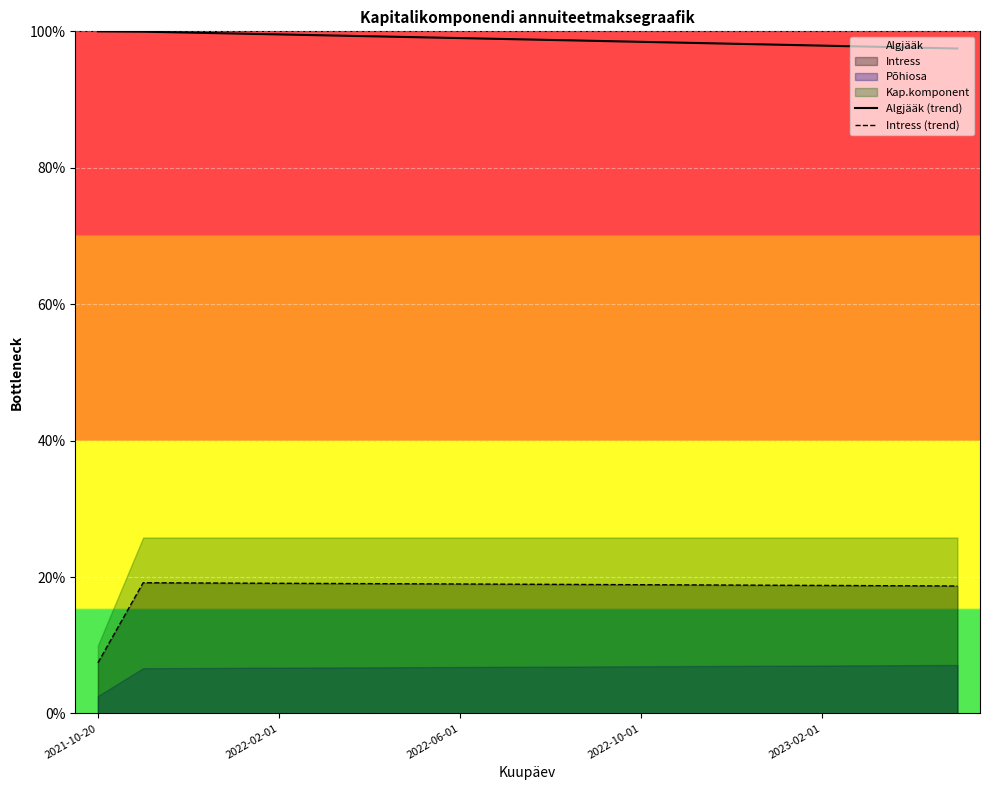

List the series in order of their overall mean, lowest first.

Intress (trend), Algjääk (trend)